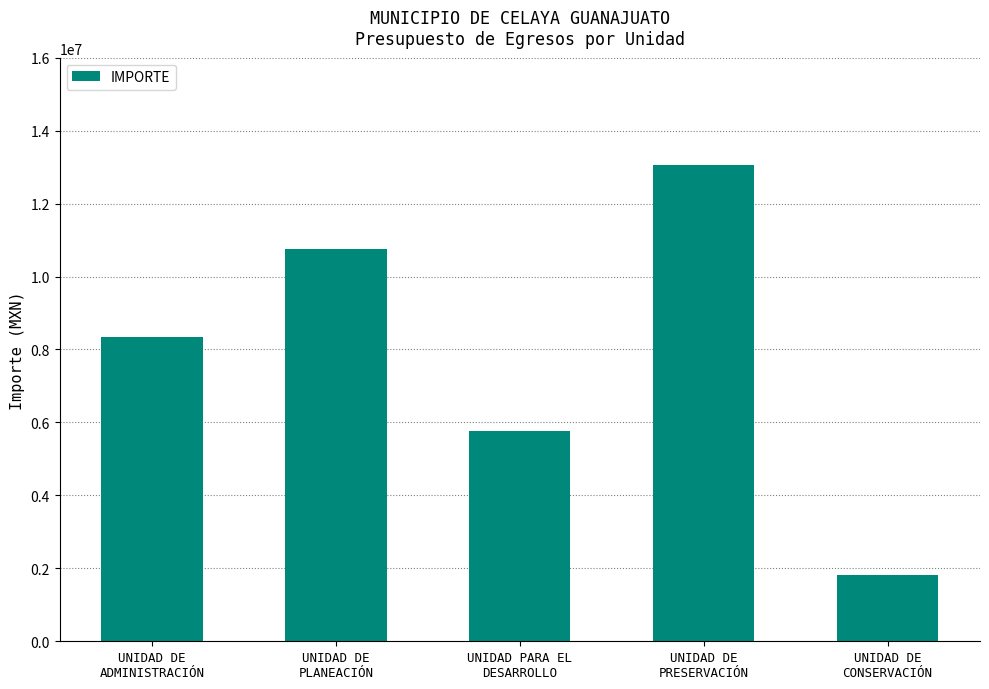

What is the value of the 5th bar from the left?

1822144.1